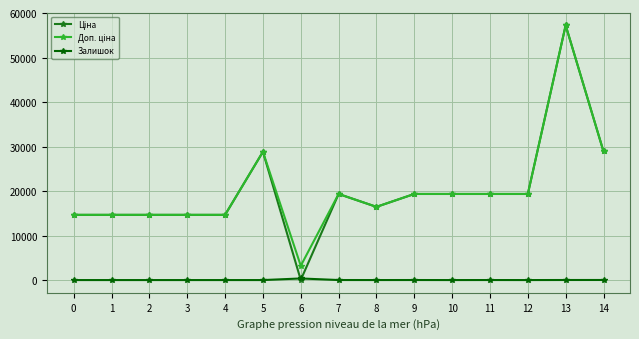

What is the spread (max minus min) of values at 3?

14649.6